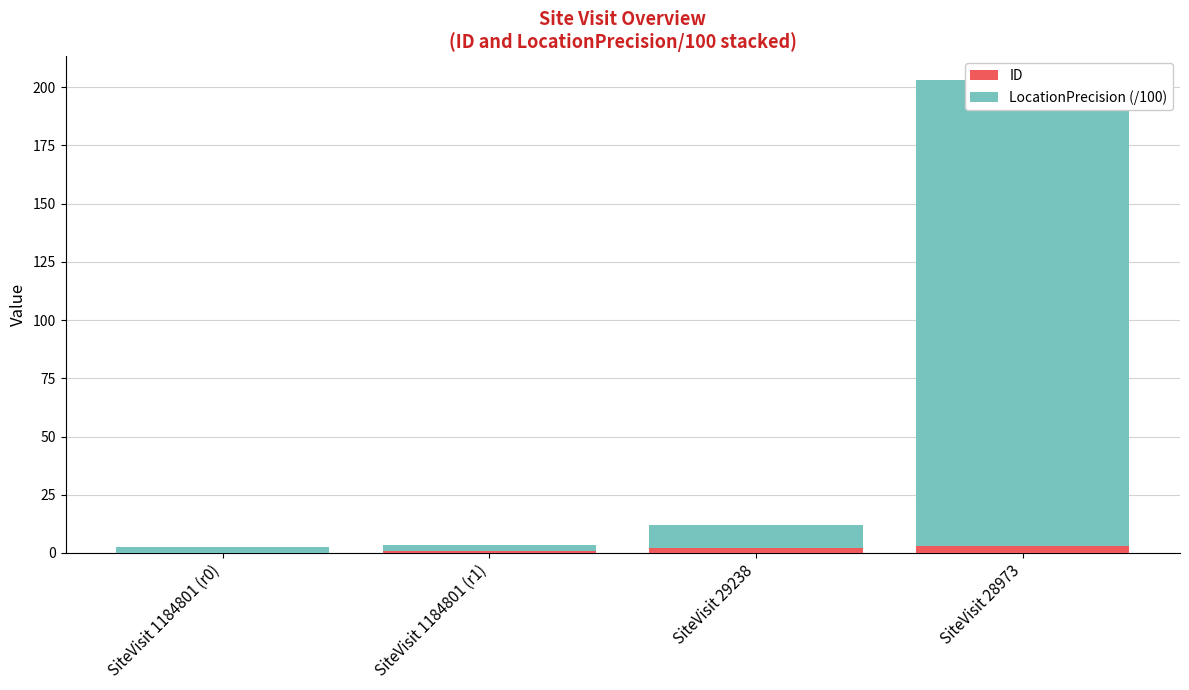

What position from the left is SiteVisit 28973?

4